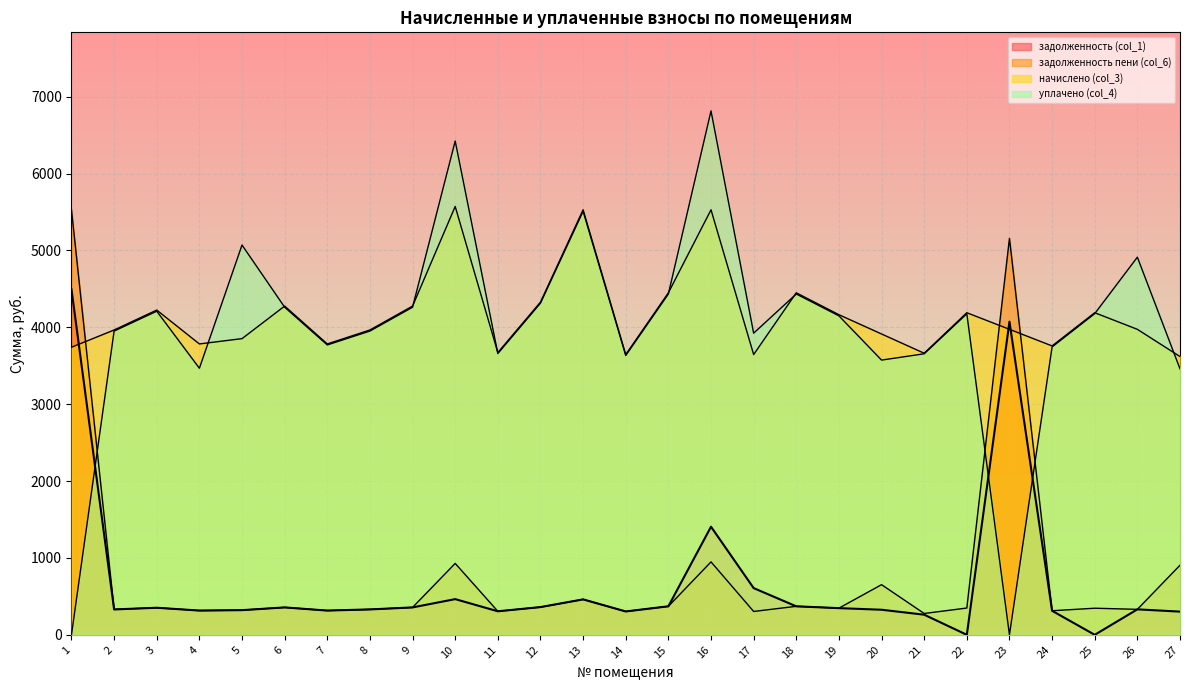

True or false: задолженность пени (col_6) has more than 2 interior local peaks.

True